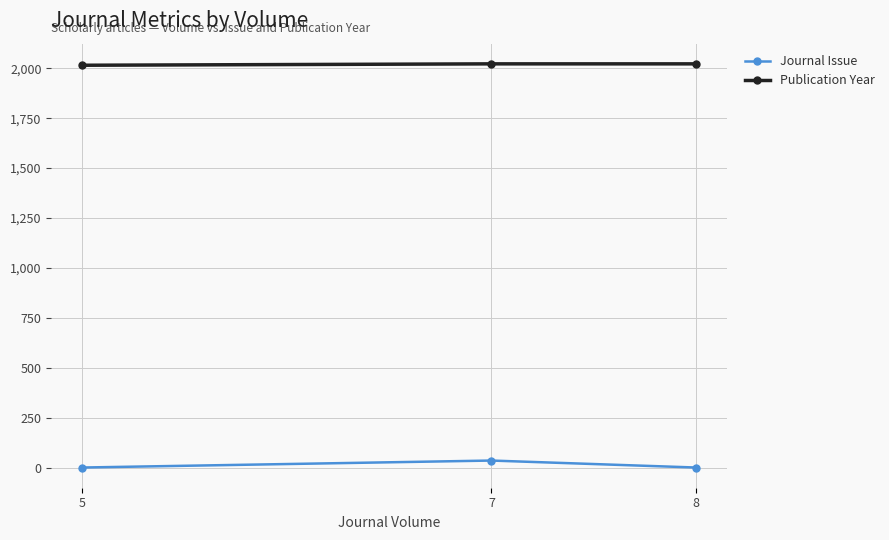

What is the sum of all Journal Issue values?

38